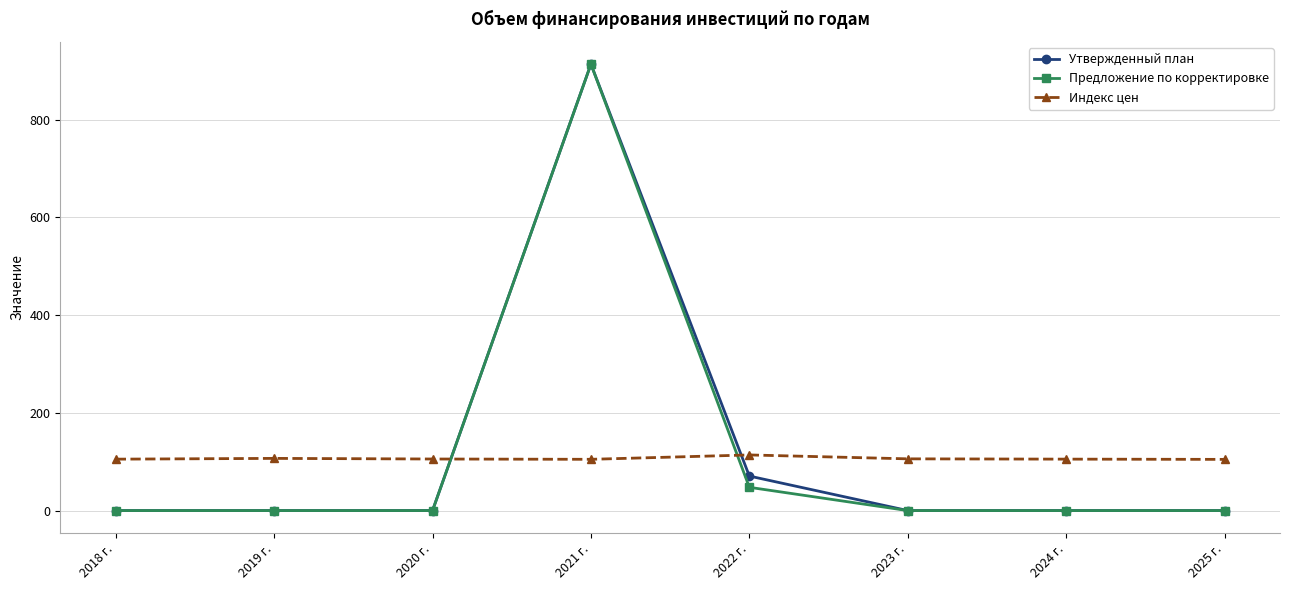

True or false: Предложение по корректировке has more than 0 interior local peaks.

True